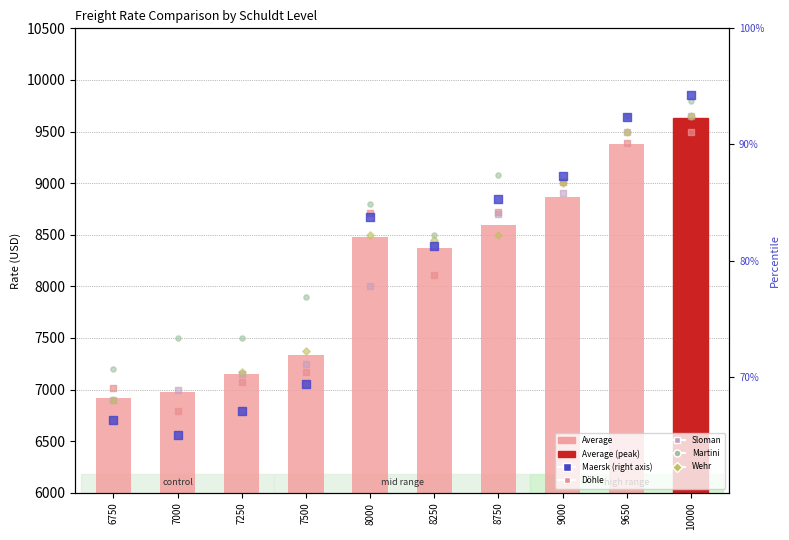

Is the value of Döhle at 9000 greater than the value of Maersk at 7000?

Yes